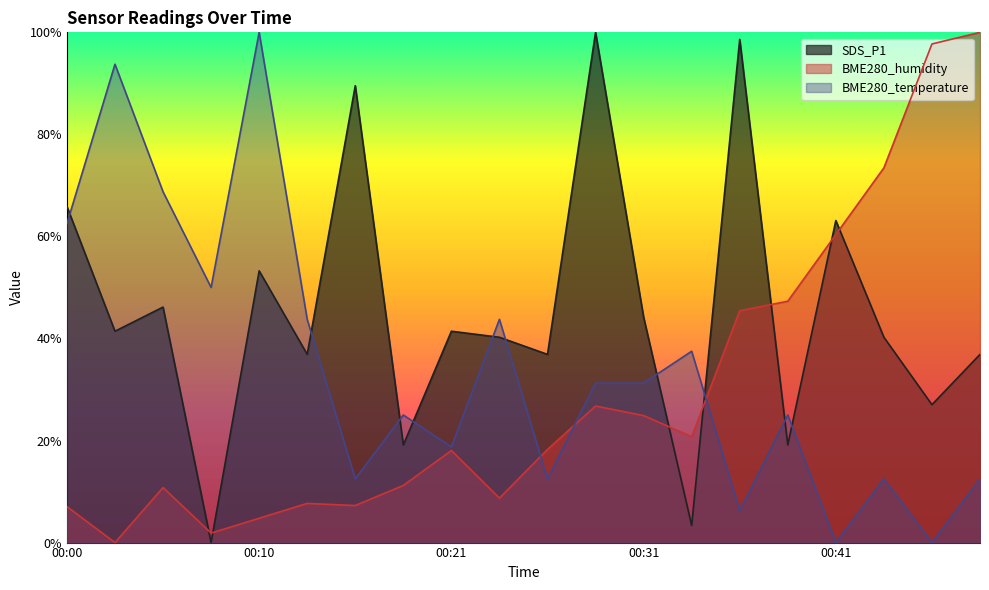

Rank the series by their maximum value, from lowest to highest.

SDS_P1, BME280_humidity, BME280_temperature